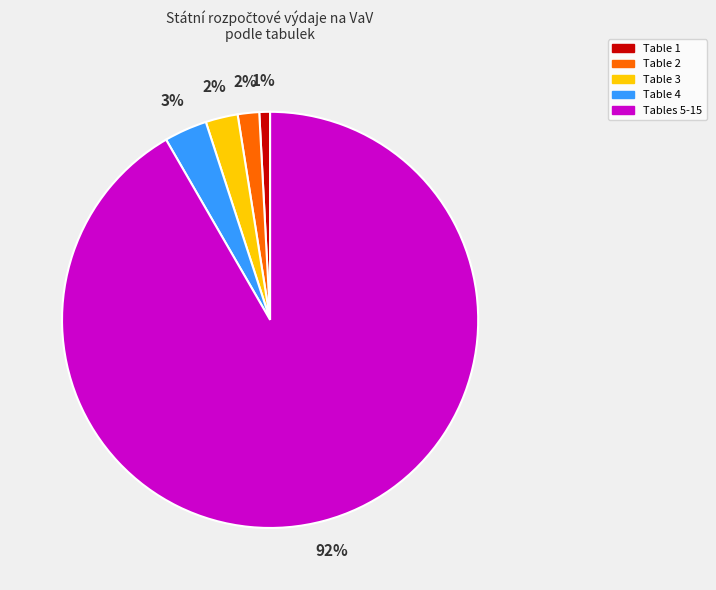

True or false: Table 1 accounts for 1% of the total.

True